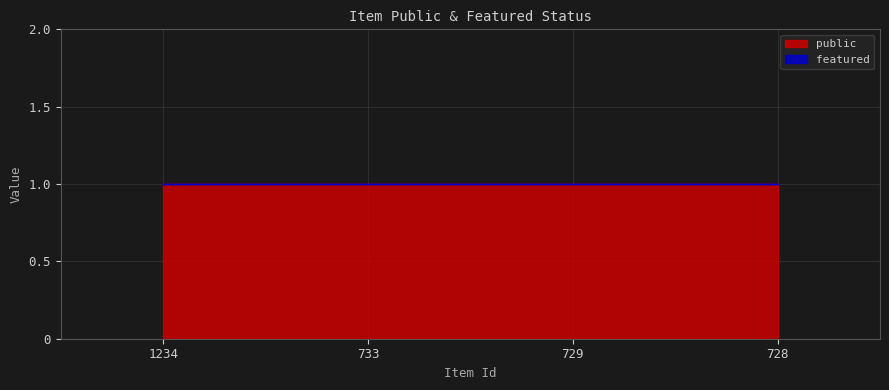

How many data points does each series have?

4